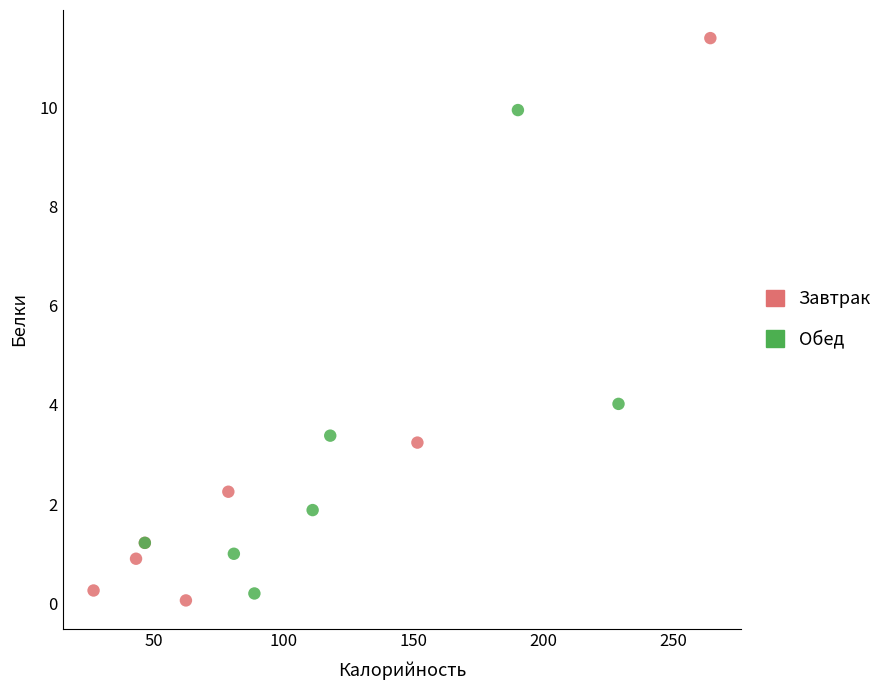

Which series contains the highest Y value?

Завтрак